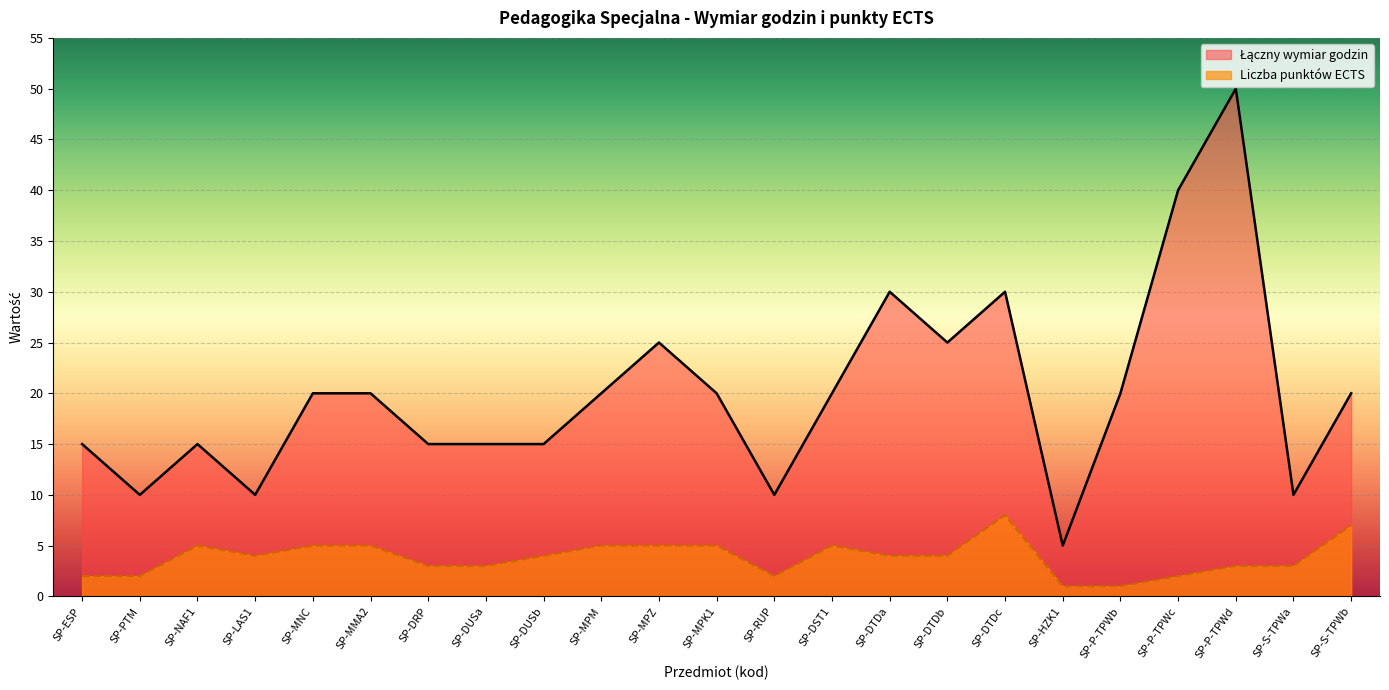

True or false: Łączny wymiar godzin and Liczba punktów ECTS intersect in this chart.

False